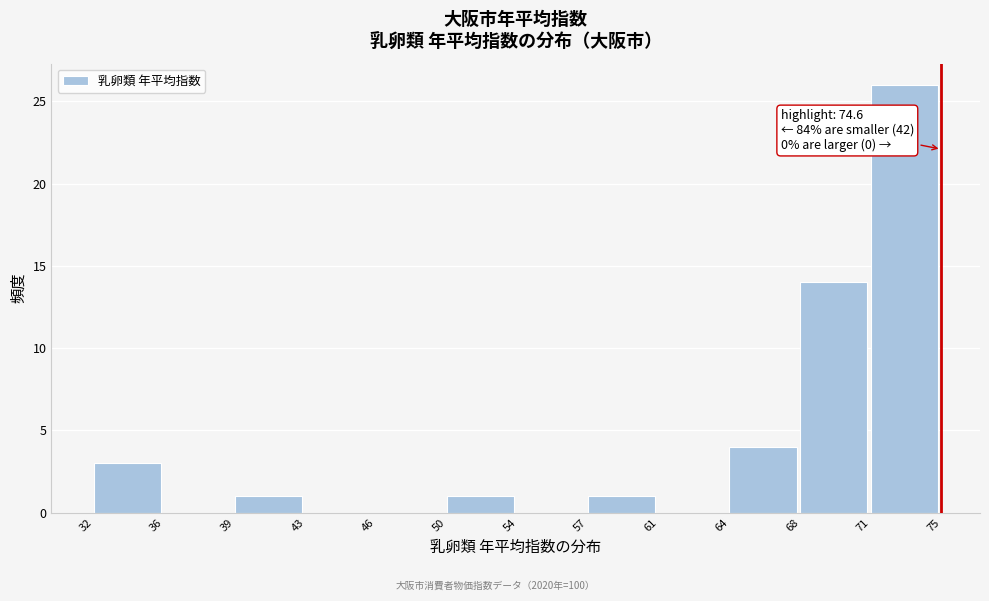

Reading left to right, what are all the values shown in this chart?

32=3	36=0	39=1	43=0	46=0	50=1	54=0	57=1	61=0	64=4	68=14	71=26